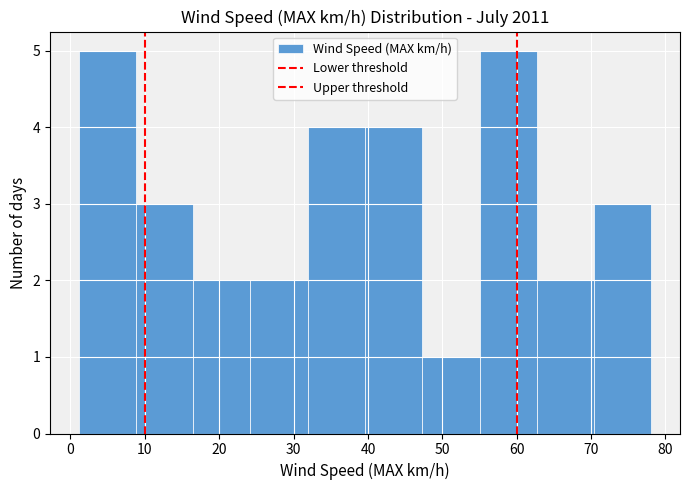

How tall is the bar that spans 39.6 to 47.3 on the x-axis? Neither the bar edges nor the heights are printed on the chart, so give them approximately, as read against the axes.

4